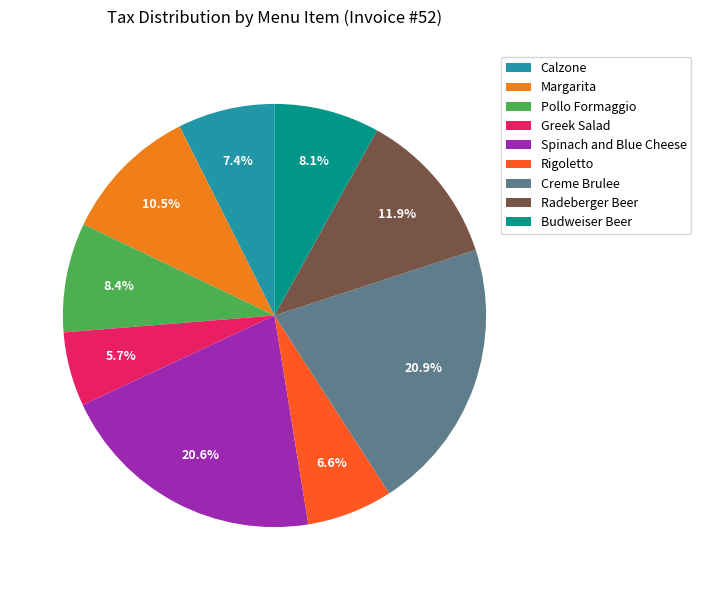

To the nearest percent, what portion does Rigoletto represent?

7%